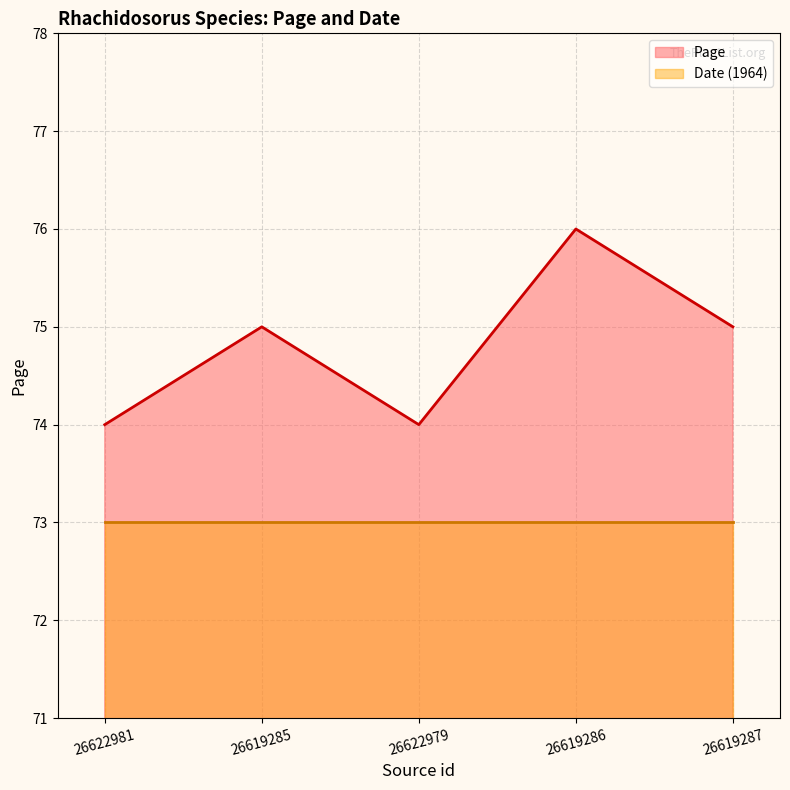

Is it true that the value at 26619285 is 20?

False